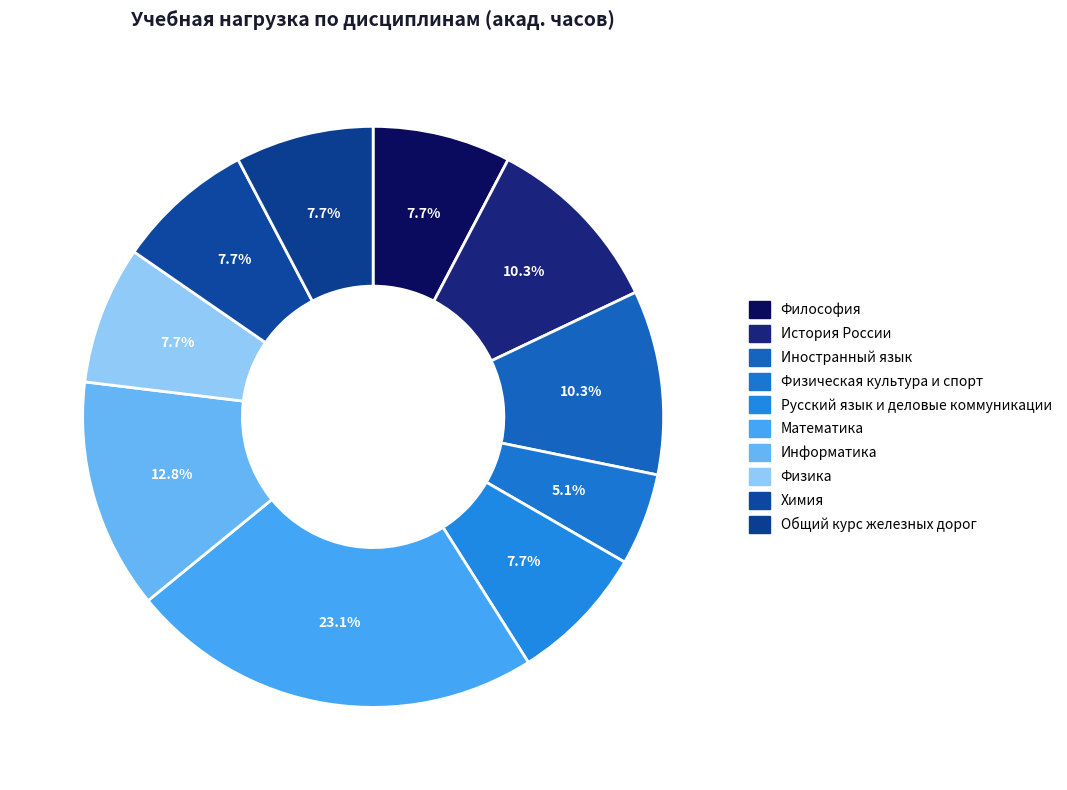

How many segments does this pie chart have?

10